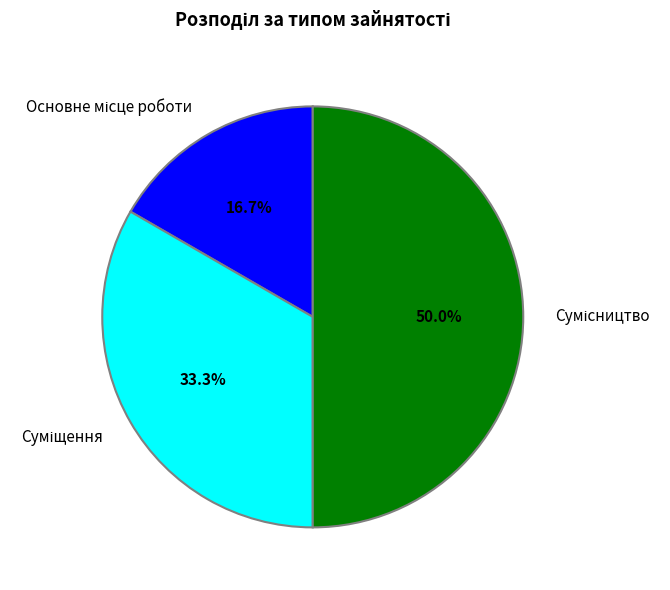

How many segments does this pie chart have?

3